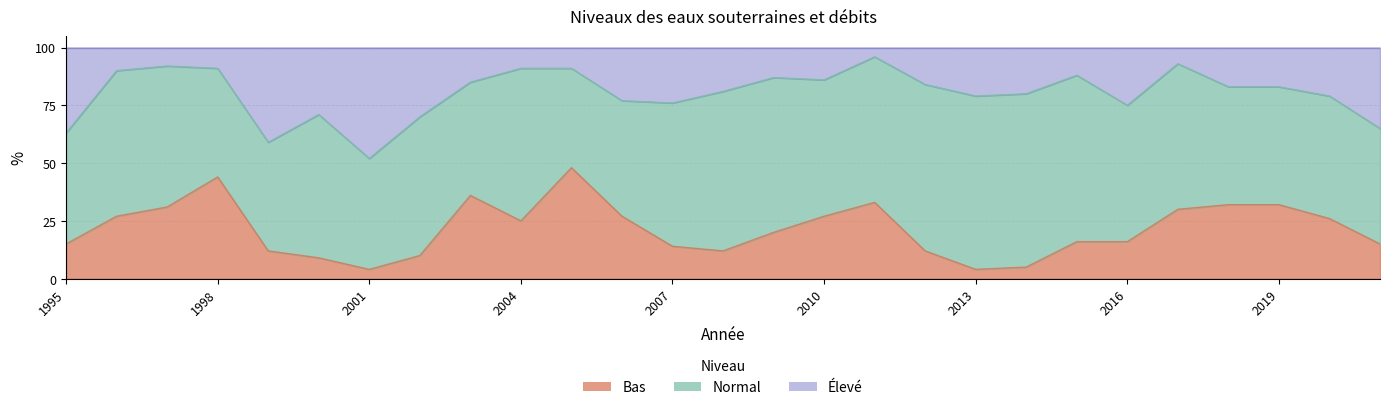

At which category is the sum across all series the highest?

2005